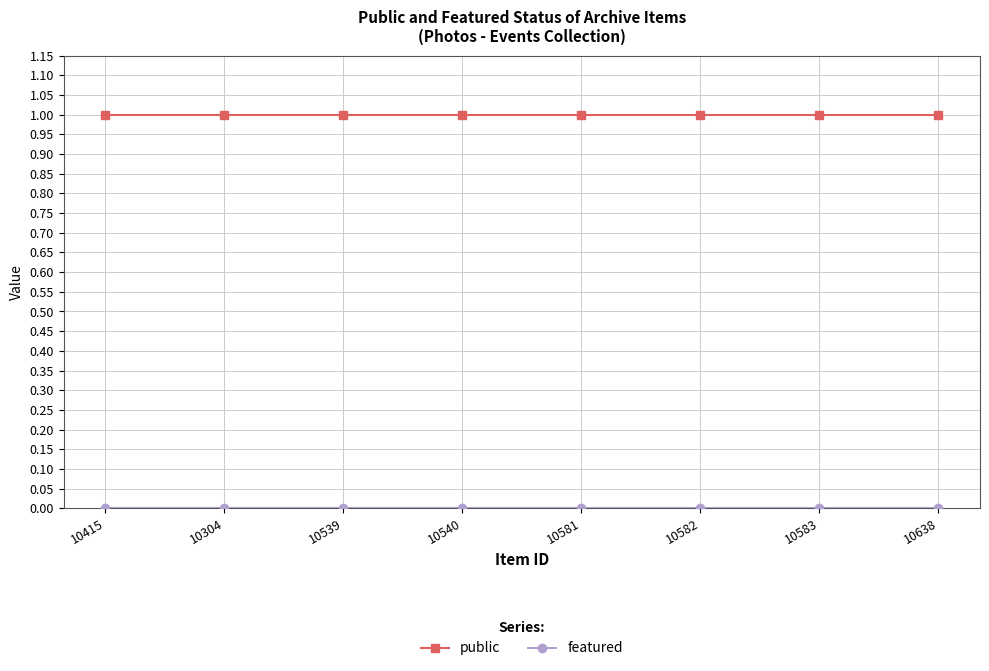

What is the label of the 4th point from the right?

10581